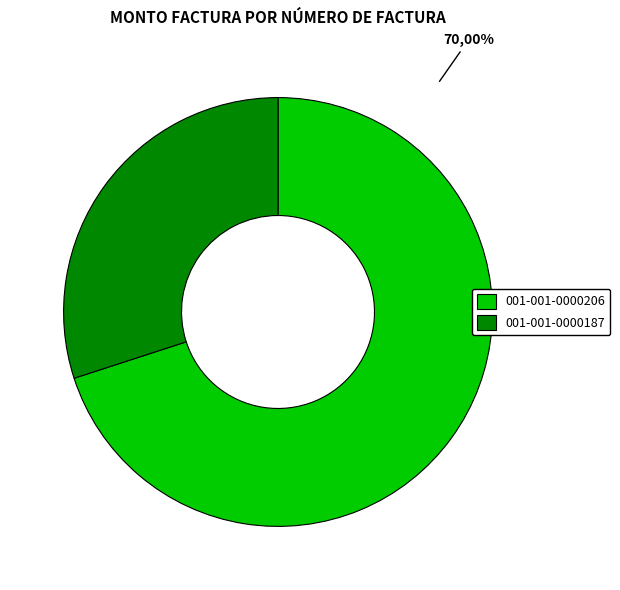

True or false: 001-001-0000206 accounts for 85% of the total.

False